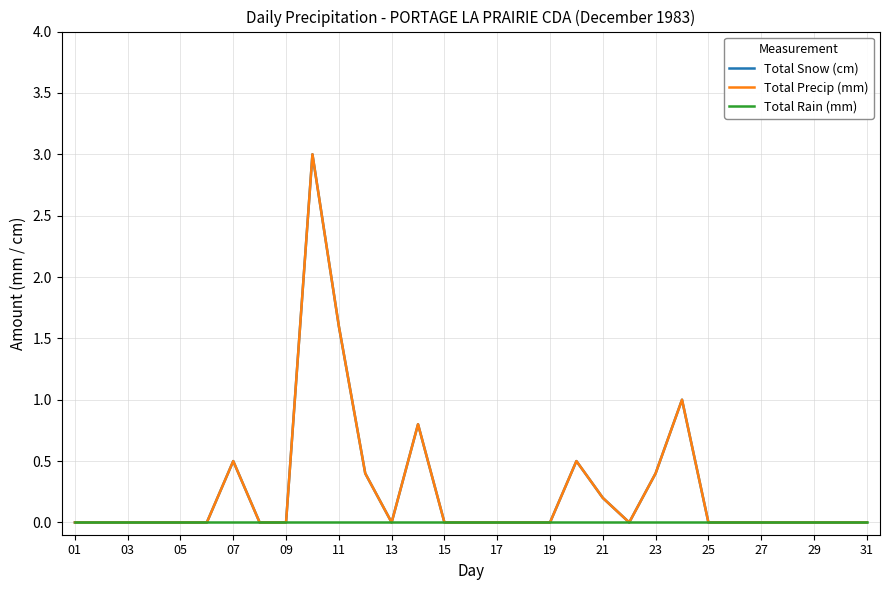

Does the chart display data point markers on the line(s)?

No